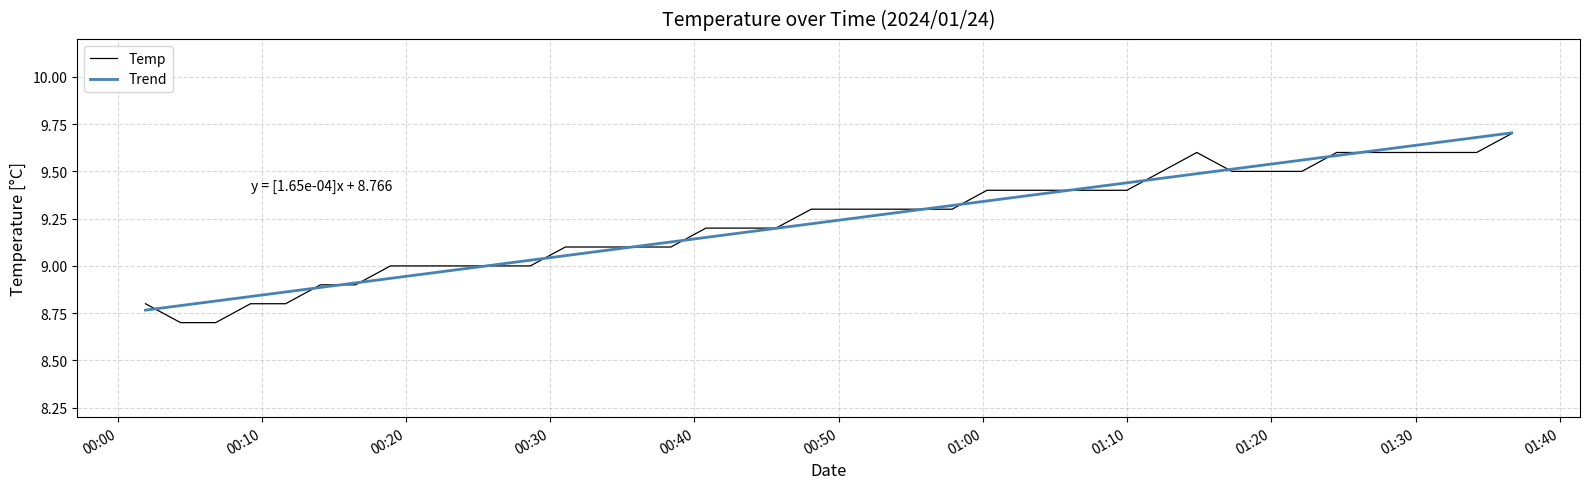

What is the difference between the maximum and minimum values in the Trend series?

0.9